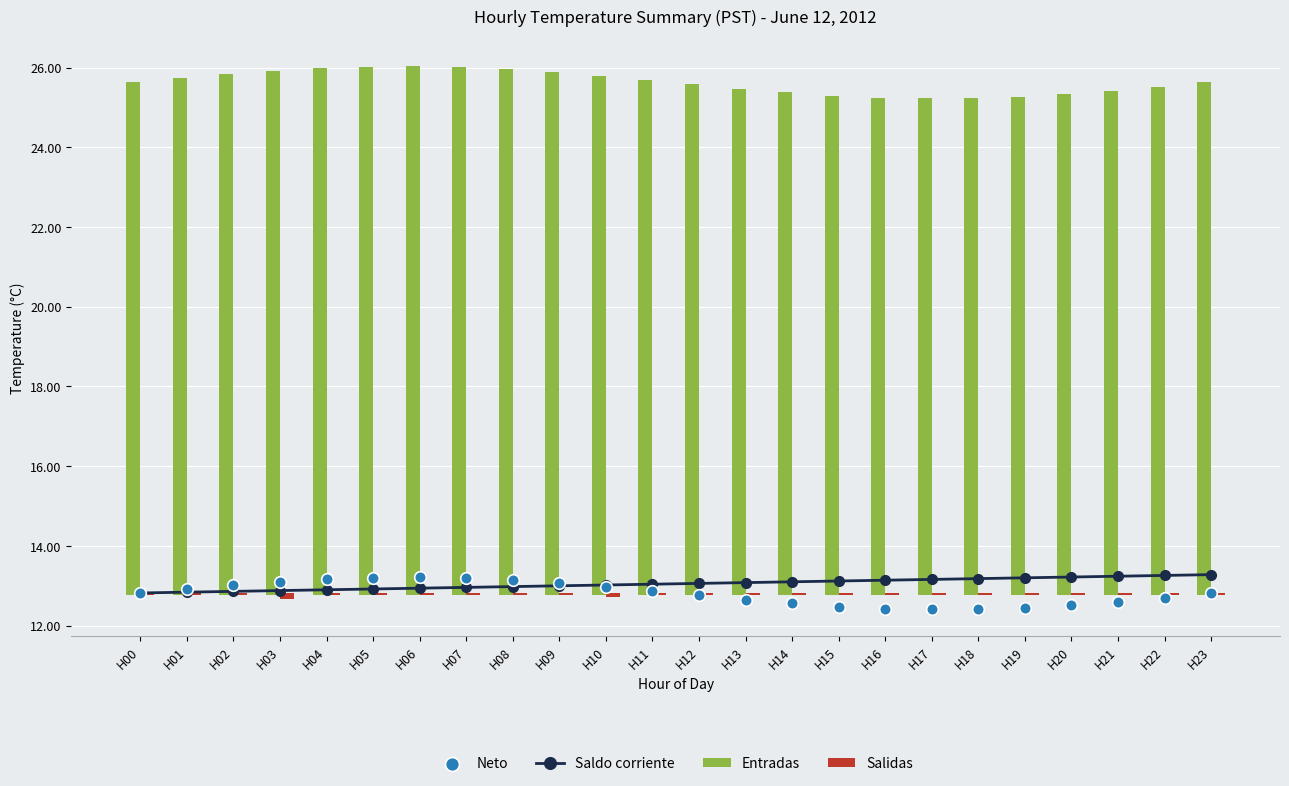

Which series has the widest spread of Y values?

Entradas